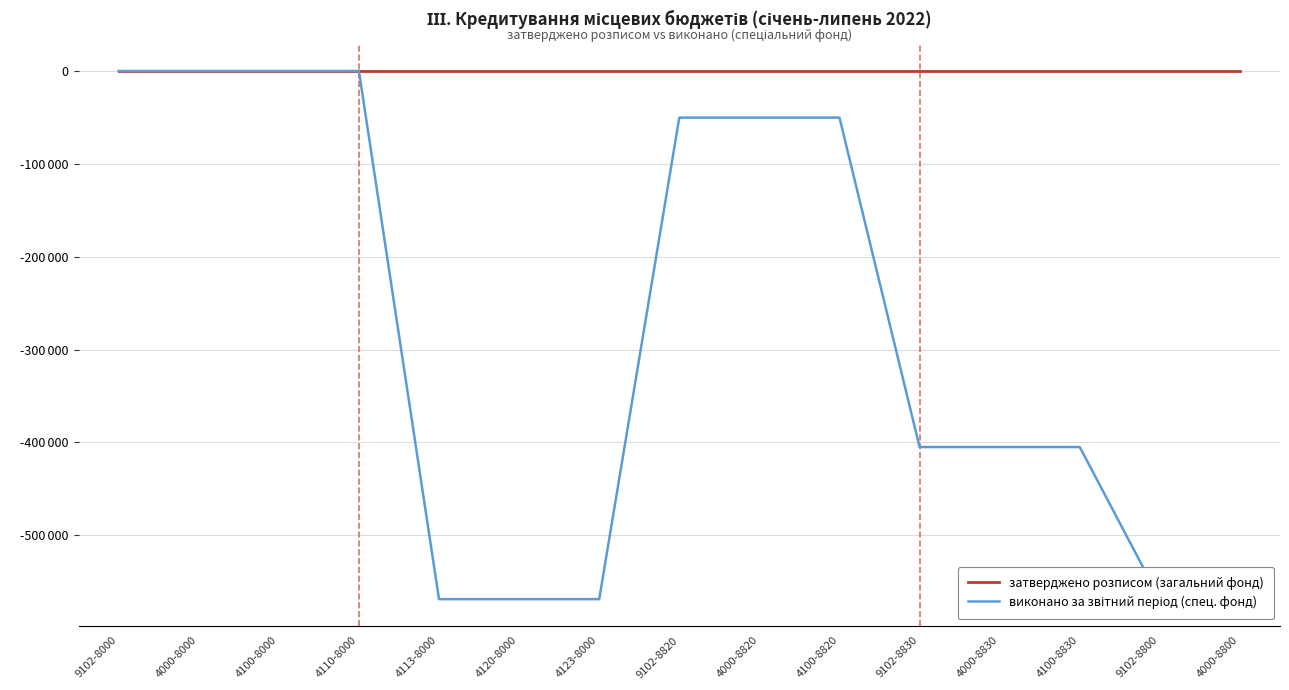

What are all the series names shown in the legend?

затверджено розписом (загальний фонд), виконано за звітний період (спец. фонд)